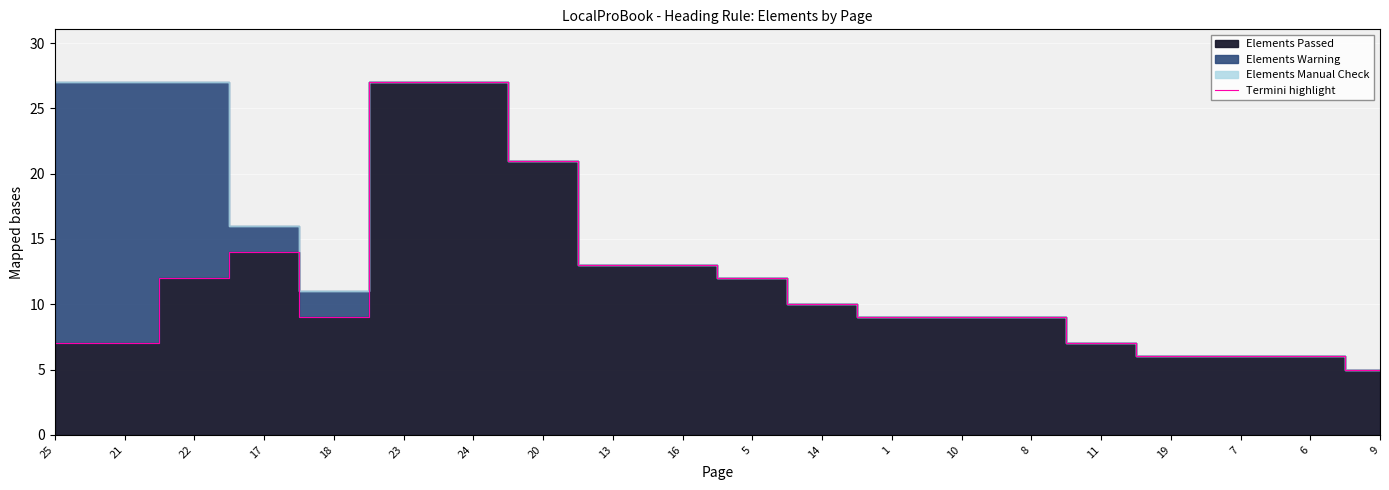

What is the greatest value displayed?

27